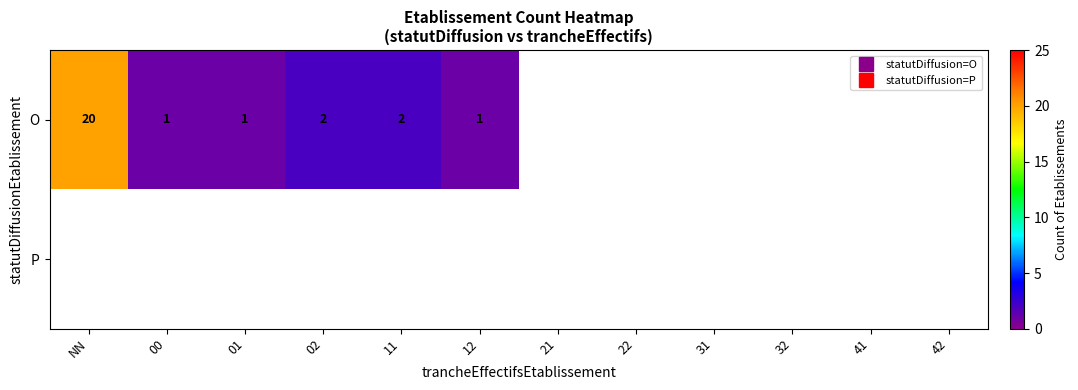

At how many categories does at least one series exceed 19?

1